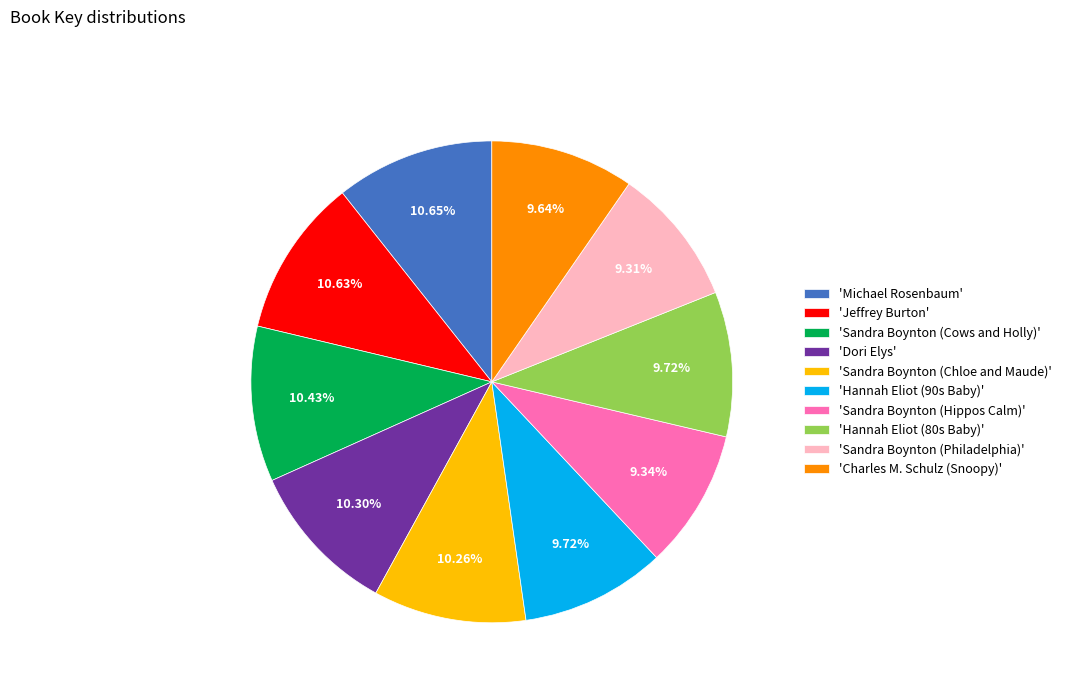

Combined, do 'Sandra Boynton (Cows and Holly)' and 'Hannah Eliot (80s Baby)' account for over 50%?

No